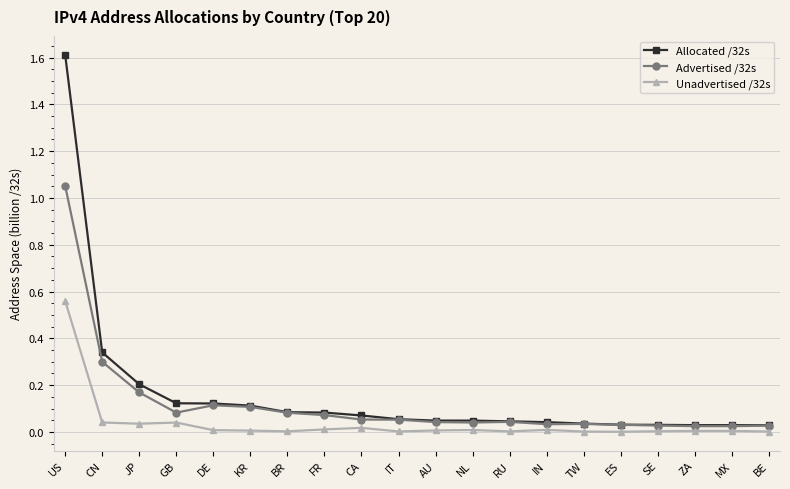

True or false: Unadvertised /32s has more than 2 points higher than both neighbors.

True